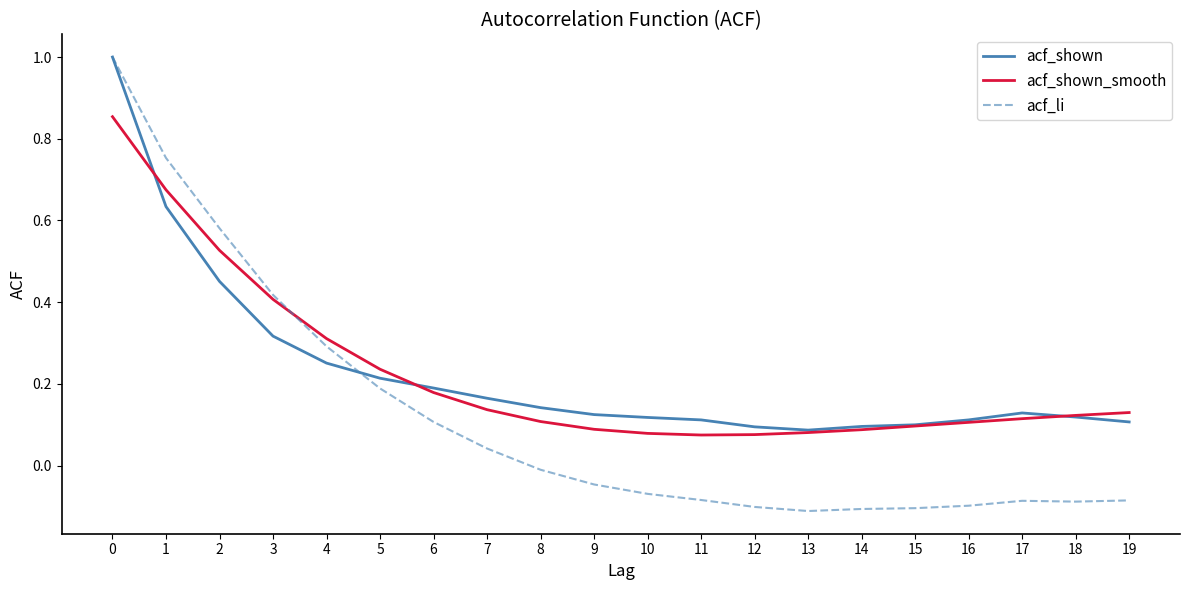

Which series ends up on top after the final intersection of acf_shown_smooth and acf_shown?

acf_shown_smooth